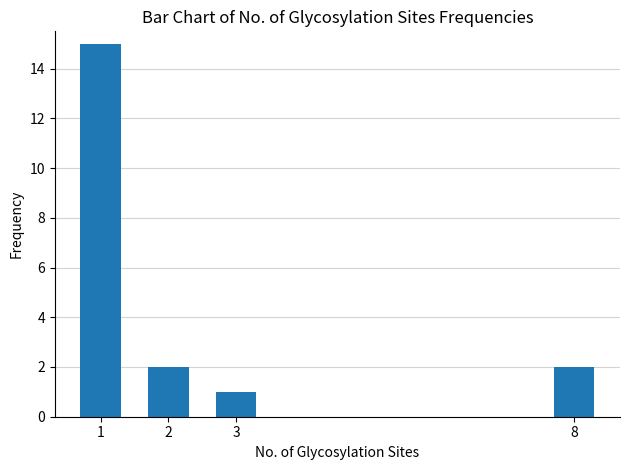

The chart shows a value of 2 at 3. True or false?

False